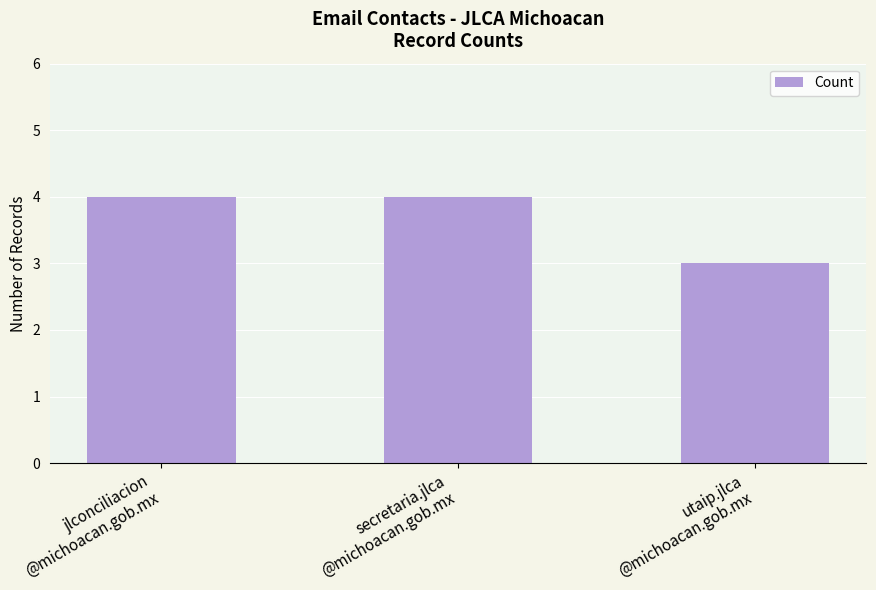

What is the label of the 1st bar from the left?

jlconciliacion
@michoacan.gob.mx